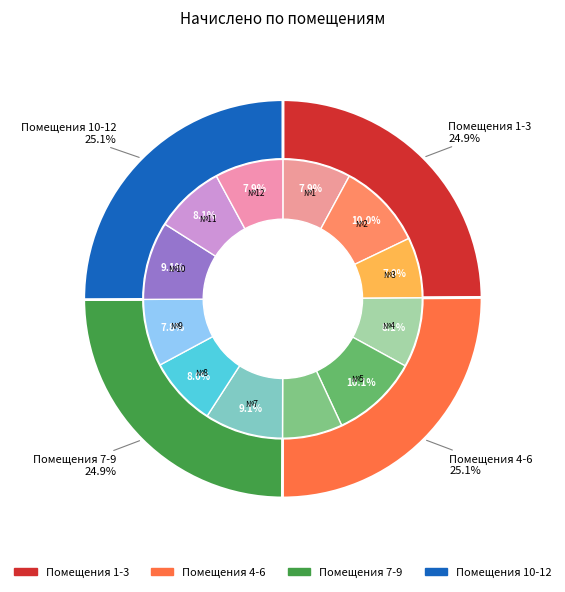

How many slices are in this pie chart?

12